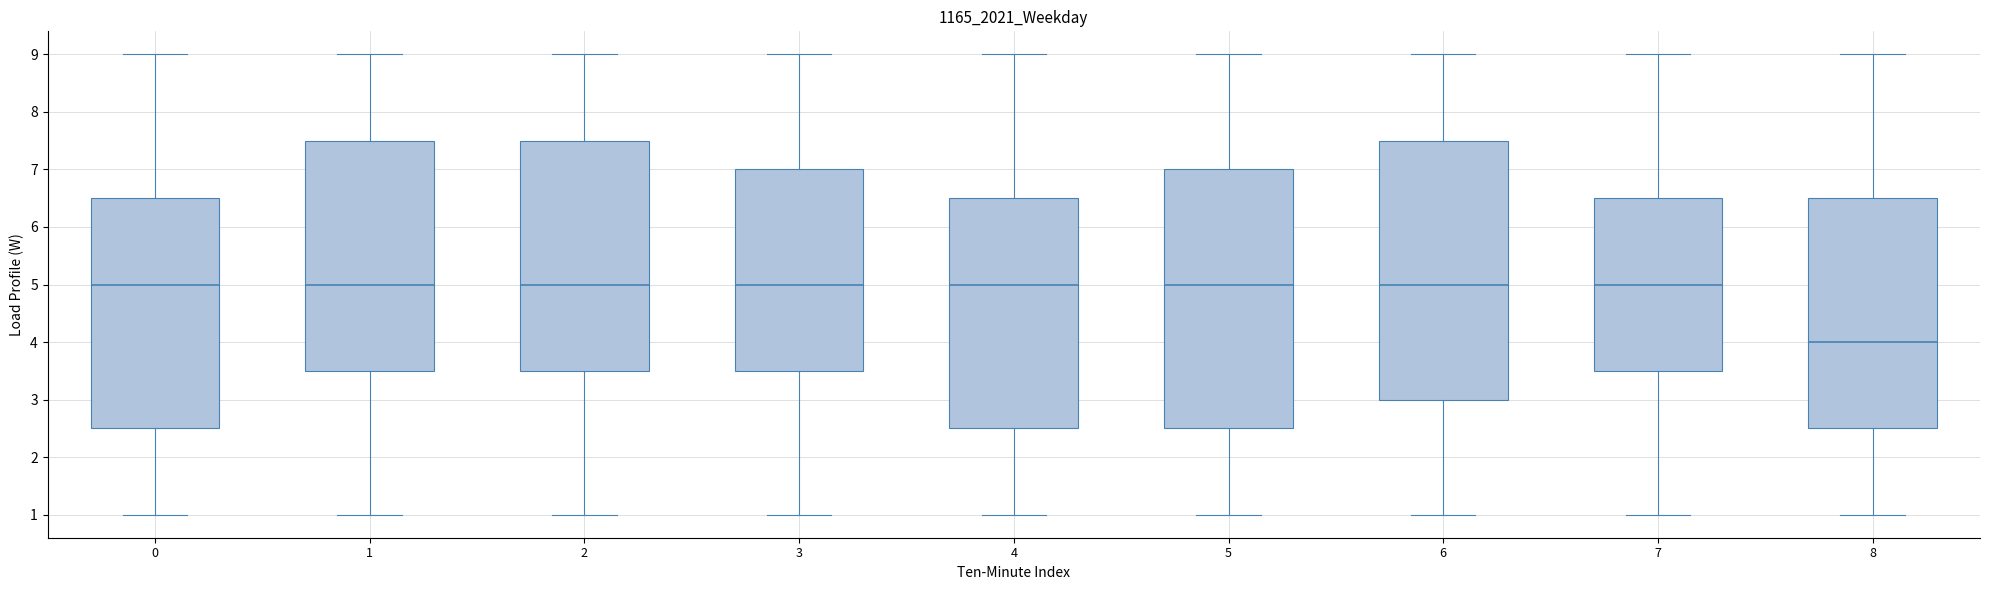

Reading left to right, transcribe this box plot: for each box, give where its median line is, the range the box spans, and where its two whiskers end, as read against the y-axis. The values are not printed on the chart, so give them approximately, as read against the axis.

0: median 5.0, box 2.5 to 6.5, whiskers 1.0 to 9.0
1: median 5.0, box 3.5 to 7.5, whiskers 1.0 to 9.0
2: median 5.0, box 3.5 to 7.5, whiskers 1.0 to 9.0
3: median 5.0, box 3.5 to 7.0, whiskers 1.0 to 9.0
4: median 5.0, box 2.5 to 6.5, whiskers 1.0 to 9.0
5: median 5.0, box 2.5 to 7.0, whiskers 1.0 to 9.0
6: median 5.0, box 3.0 to 7.5, whiskers 1.0 to 9.0
7: median 5.0, box 3.5 to 6.5, whiskers 1.0 to 9.0
8: median 4.0, box 2.5 to 6.5, whiskers 1.0 to 9.0